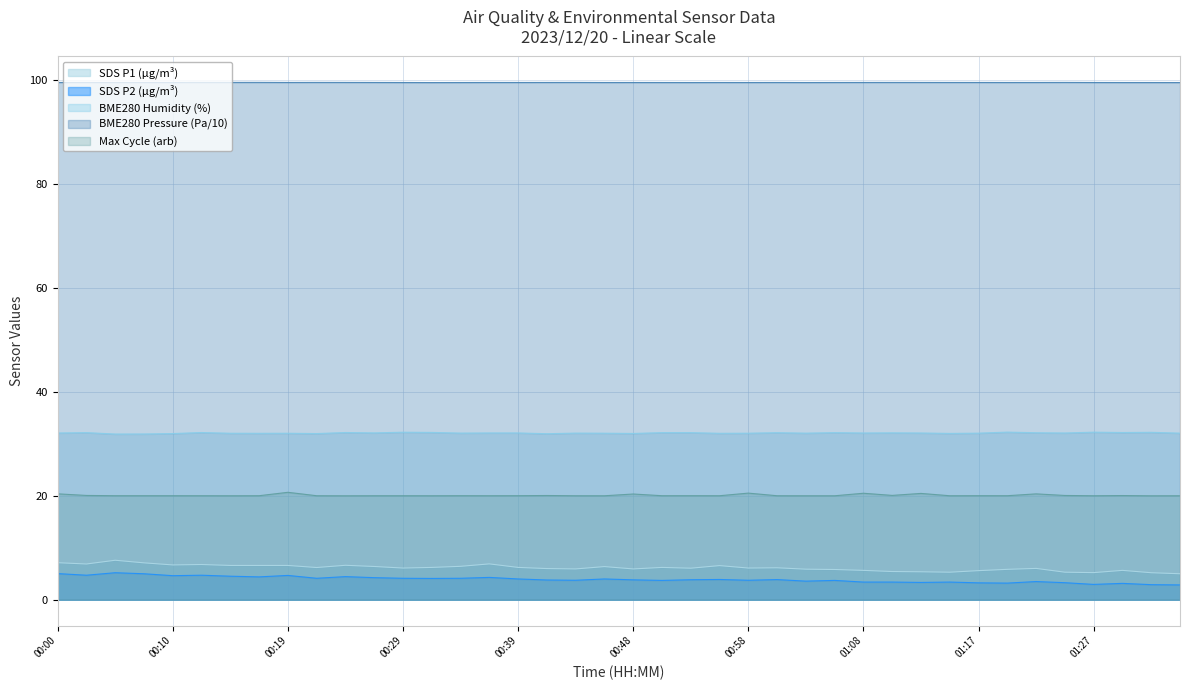

At which category is the sum across all series the highest?

00:05